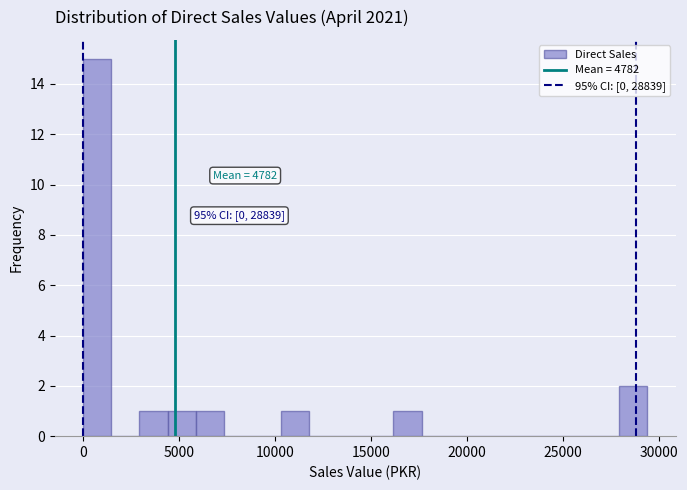

Read against the x-axis, roughly where is the centre of the tallest bar?

500